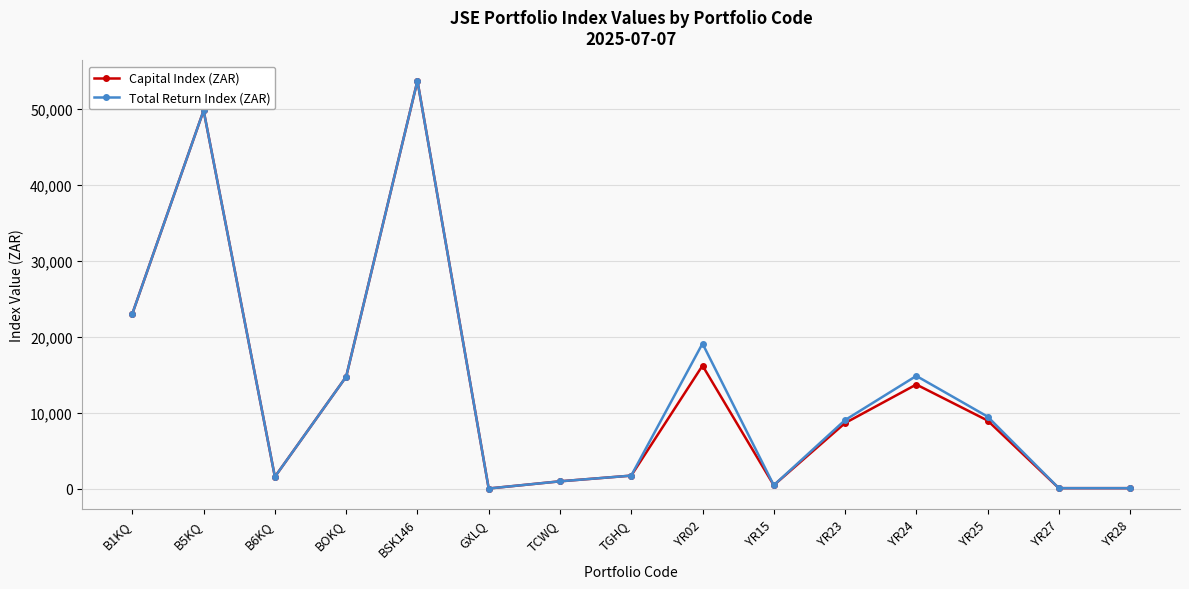

What is the highest value of the Capital Index (ZAR) series?

53641.7